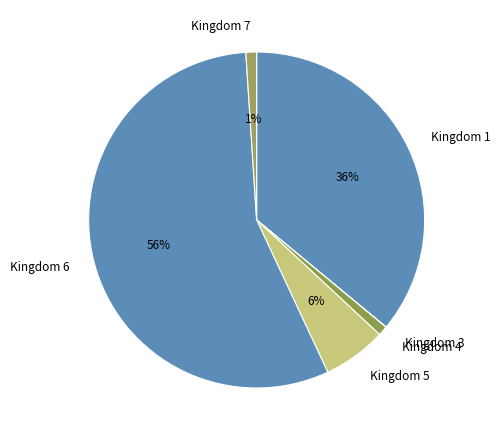

What is the ratio of the value at Kingdom 1 to the value at Kingdom 6?

0.6